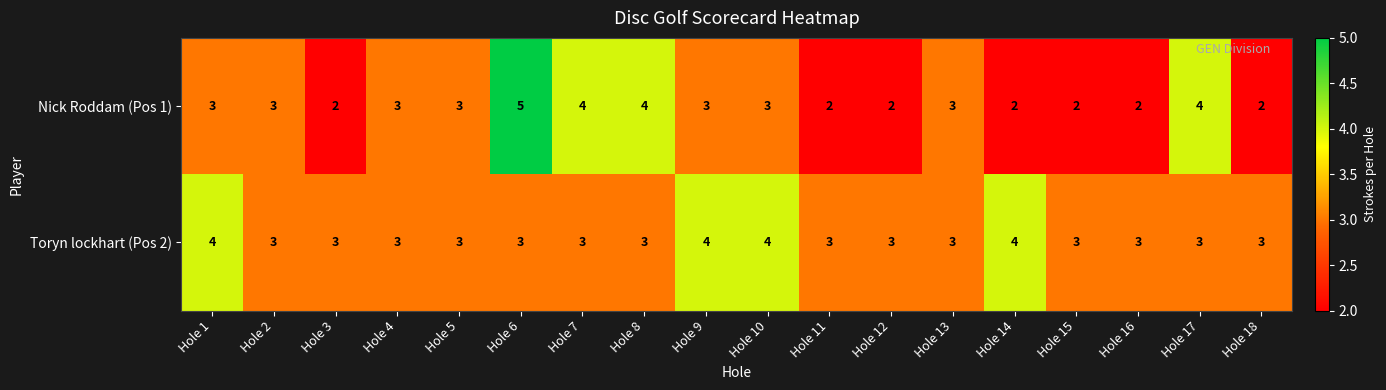

Count the Nick Roddam (Pos 1) values in the range 2 to 3.

14